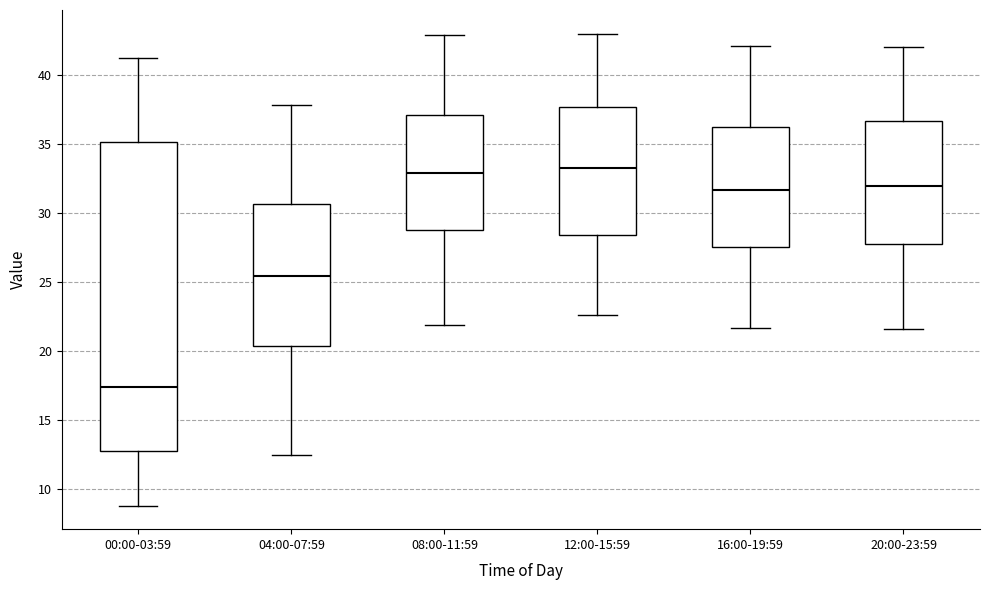

Reading left to right, read every box against the y-axis: the position of its median line, the range the box covers, and the ends of its whiskers. The values are not printed on the chart, so give them approximately, as read against the axis.

00:00-03:59: median 17.5, box 13.0 to 35.0, whiskers 9.0 to 41.0
04:00-07:59: median 25.5, box 20.5 to 30.5, whiskers 12.5 to 38.0
08:00-11:59: median 33.0, box 29.0 to 37.0, whiskers 22.0 to 43.0
12:00-15:59: median 33.5, box 28.5 to 37.5, whiskers 22.5 to 43.0
16:00-19:59: median 31.5, box 27.5 to 36.5, whiskers 21.5 to 42.0
20:00-23:59: median 32.0, box 28.0 to 36.5, whiskers 21.5 to 42.0